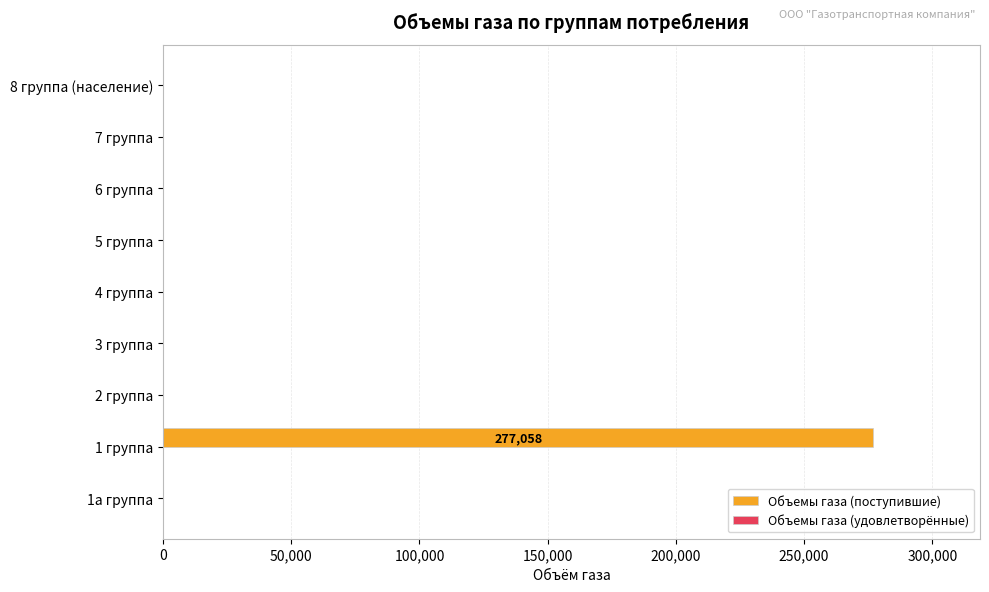

Reading bottom to top, extract all data points from this chart.

1а группа=0	1 группа=277058	2 группа=0	3 группа=0	4 группа=0	5 группа=0	6 группа=0	7 группа=0	8 группа (население)=0